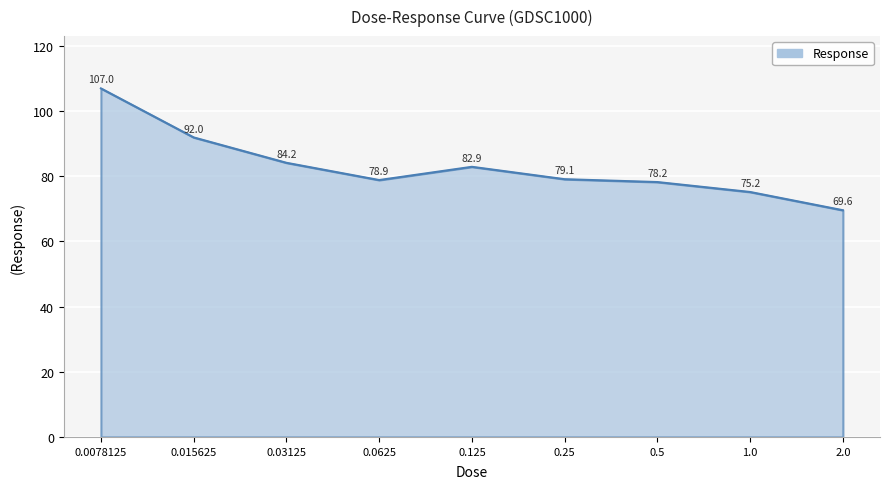

What is the sum of all values?

747.1